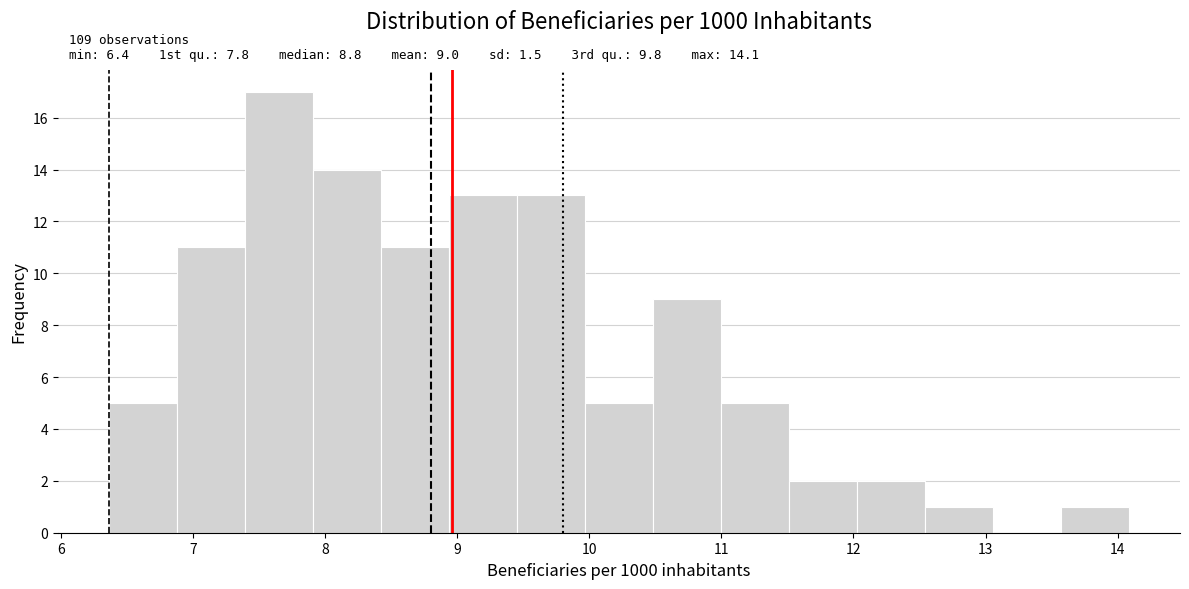

Over which range of the x-axis is the bar tallest?

7.4 to 7.9